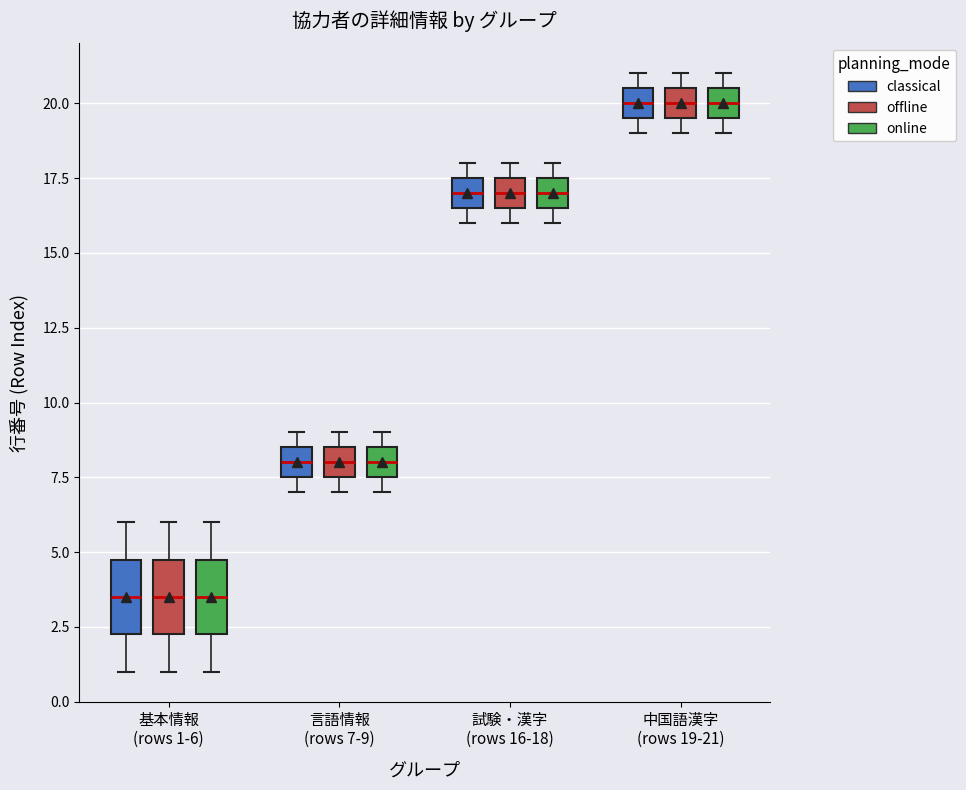

Reading left to right, read every box against the y-axis: the position of its median line, the range the box covers, and the ends of its whiskers. The values are not printed on the chart, so give them approximately, as read against the axis.

基本情報 (rows 1-6) (classical): median 3.5, box 2.5 to 5.0, whiskers 1.0 to 6.0
基本情報 (rows 1-6) (offline): median 3.5, box 2.5 to 5.0, whiskers 1.0 to 6.0
基本情報 (rows 1-6) (online): median 3.5, box 2.5 to 5.0, whiskers 1.0 to 6.0
言語情報 (rows 7-9) (classical): median 8.0, box 7.5 to 8.5, whiskers 7.0 to 9.0
言語情報 (rows 7-9) (offline): median 8.0, box 7.5 to 8.5, whiskers 7.0 to 9.0
言語情報 (rows 7-9) (online): median 8.0, box 7.5 to 8.5, whiskers 7.0 to 9.0
試験・漢字 (rows 16-18) (classical): median 17.0, box 16.5 to 17.5, whiskers 16.0 to 18.0
試験・漢字 (rows 16-18) (offline): median 17.0, box 16.5 to 17.5, whiskers 16.0 to 18.0
試験・漢字 (rows 16-18) (online): median 17.0, box 16.5 to 17.5, whiskers 16.0 to 18.0
中国語漢字 (rows 19-21) (classical): median 20.0, box 19.5 to 20.5, whiskers 19.0 to 21.0
中国語漢字 (rows 19-21) (offline): median 20.0, box 19.5 to 20.5, whiskers 19.0 to 21.0
中国語漢字 (rows 19-21) (online): median 20.0, box 19.5 to 20.5, whiskers 19.0 to 21.0